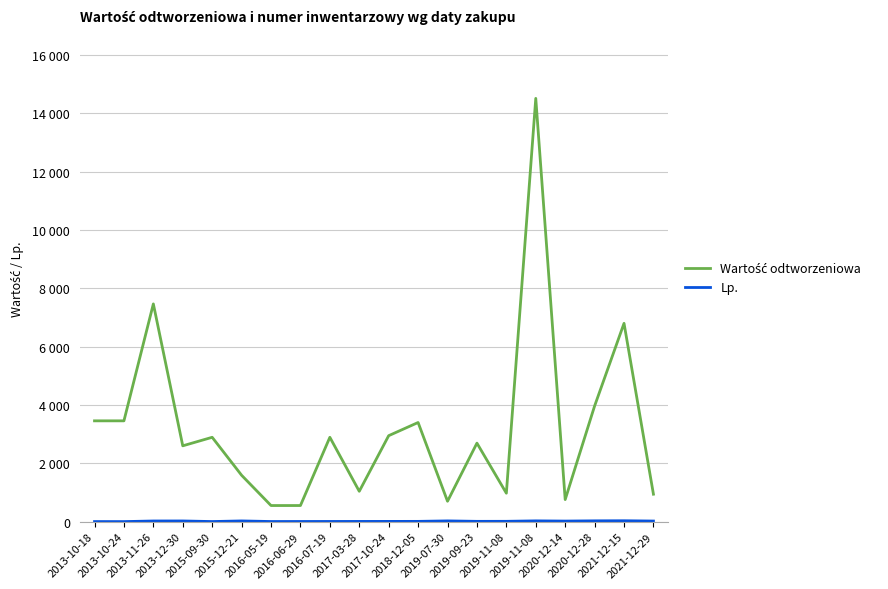

True or false: Wartość odtworzeniowa and Lp. cross at least once.

False